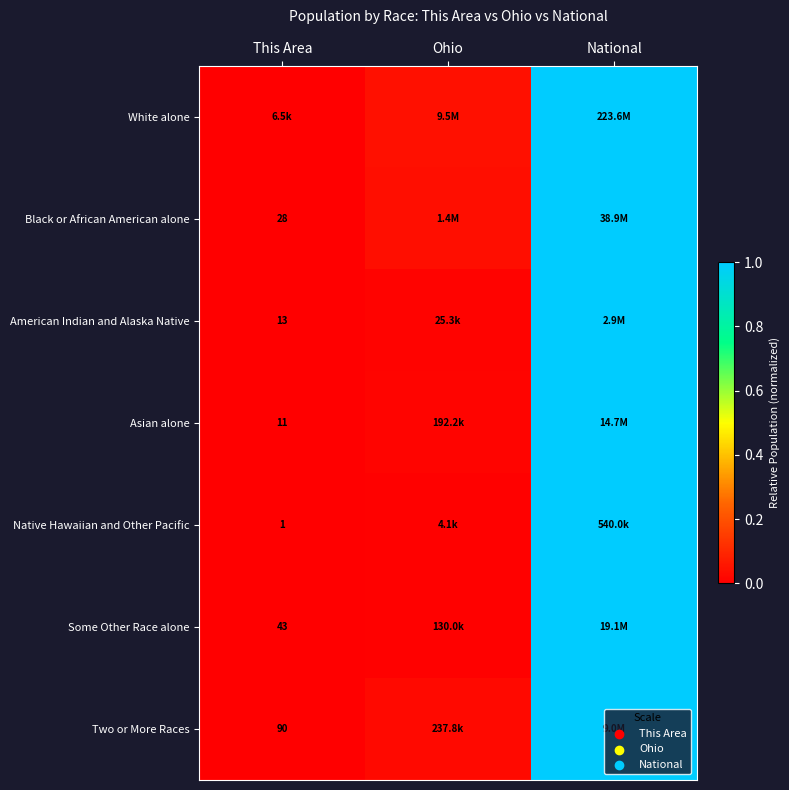

Which series has the largest total across all categories?

White alone